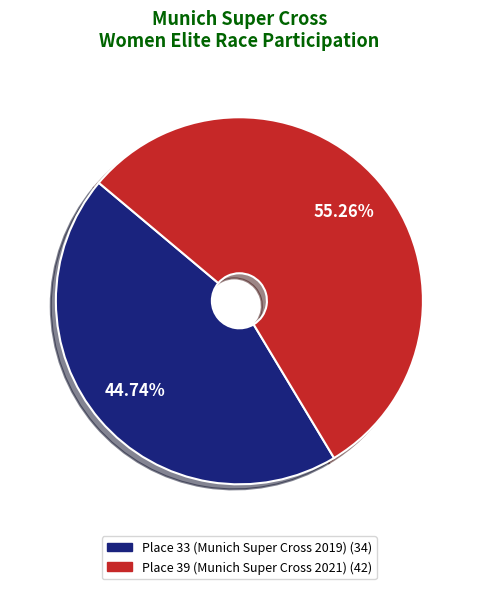

The Place 39 (Munich Super Cross 2021) slice represents 44% of the pie. True or false?

False